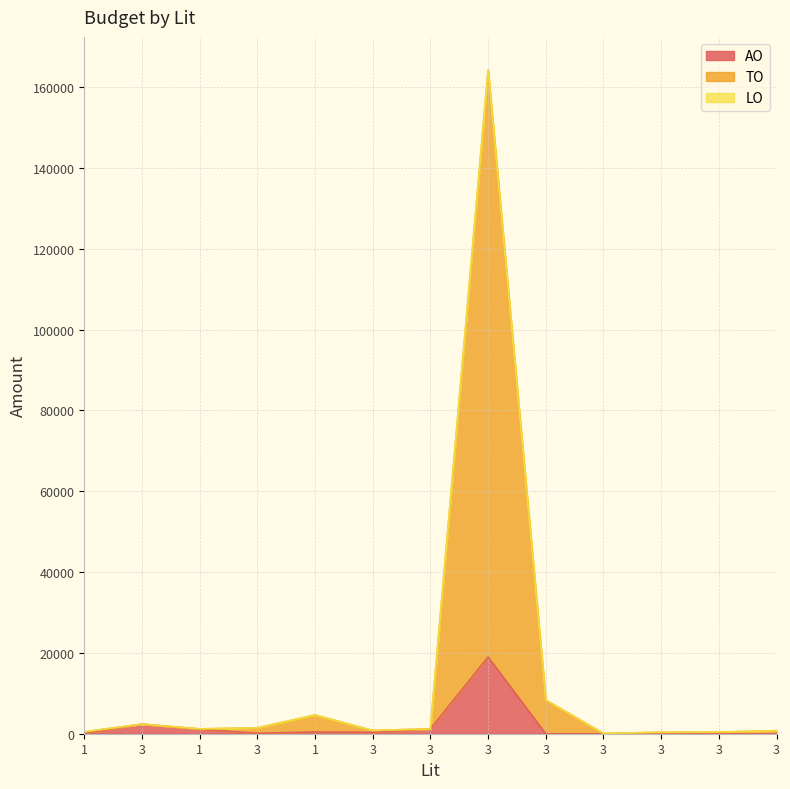

Reading right to left, what are all the values shown in this chart?

AO: 0	0	0	0	0	18984	1200	362	440	115	1103	2370	100
TO: 756	400	350	75	8323	164209	1200	802	4640	1455	1195	2370	476